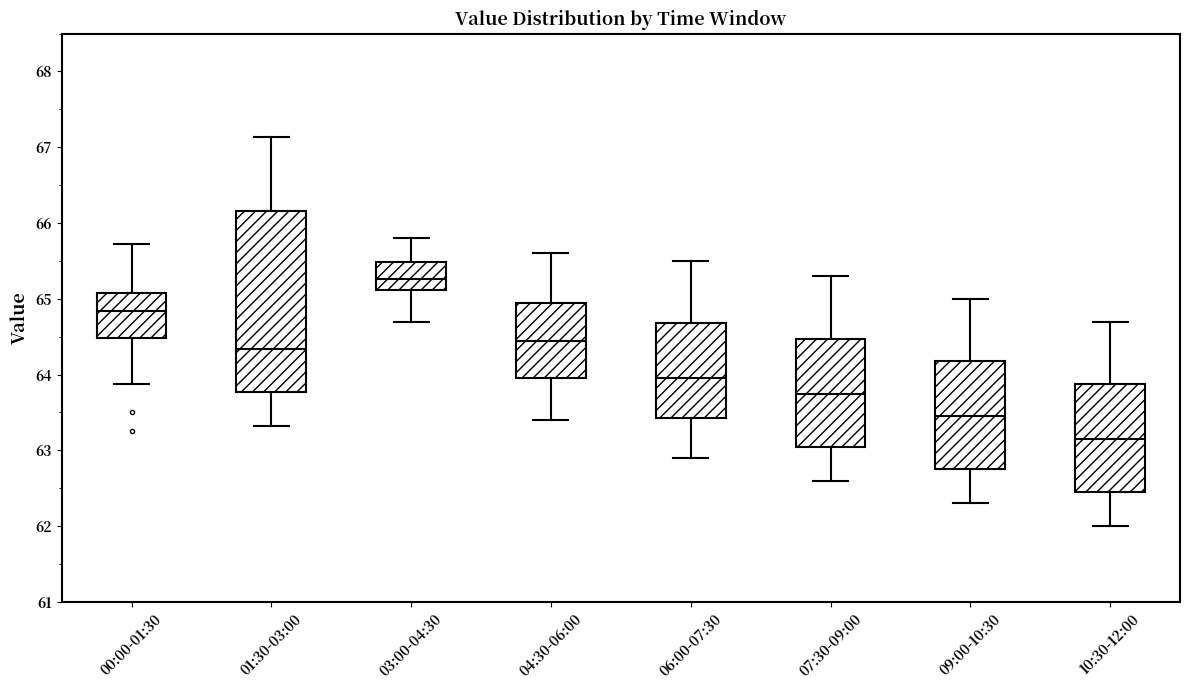

Where does the lower whisker of the box for 09:00-10:30 end on the y-axis? The values are not printed on the chart, so give them approximately, as read against the axis.

62.3